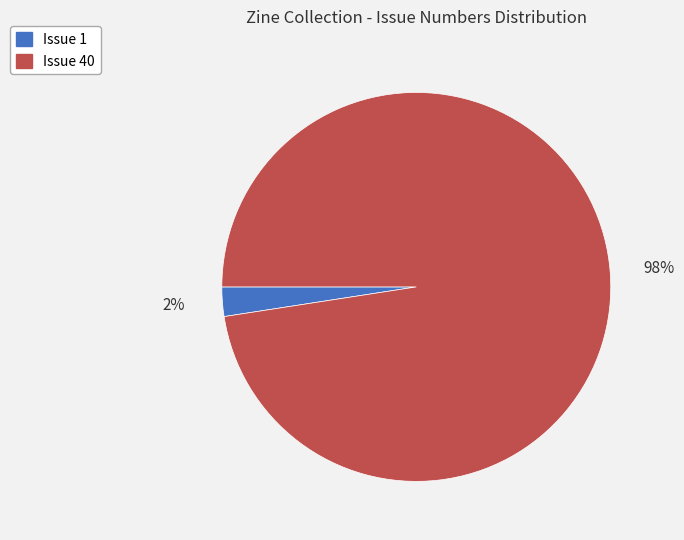

Between Issue 40 and Issue 1, which is larger?

Issue 40